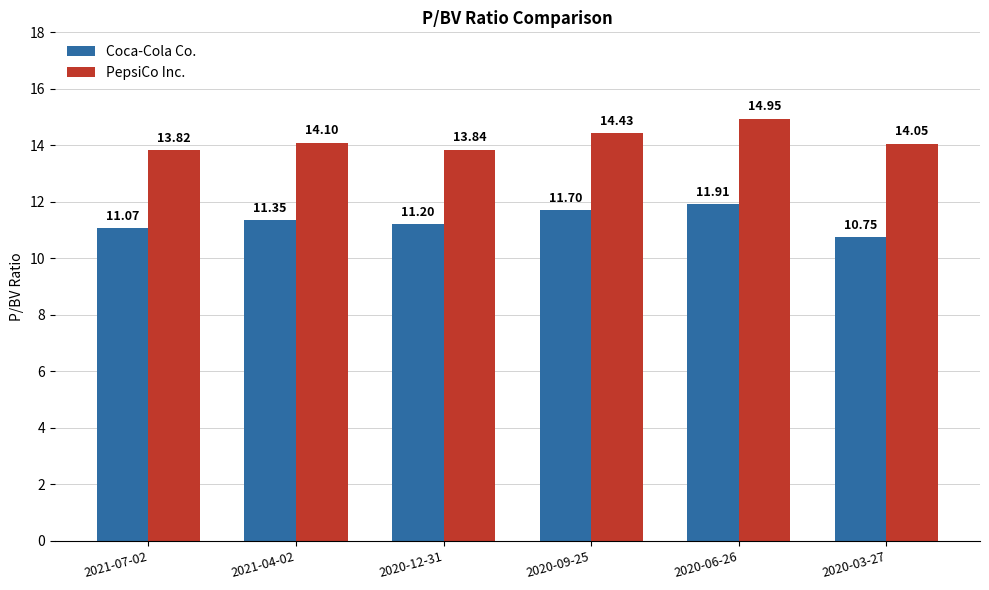

Rank the categories by Coca-Cola Co. value from highest to lowest.

2020-06-26, 2020-09-25, 2021-04-02, 2020-12-31, 2021-07-02, 2020-03-27